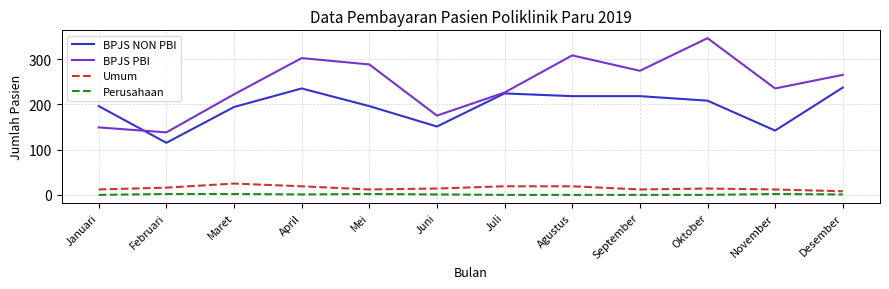

The value of Perusahaan at Februari is 2. True or false?

True